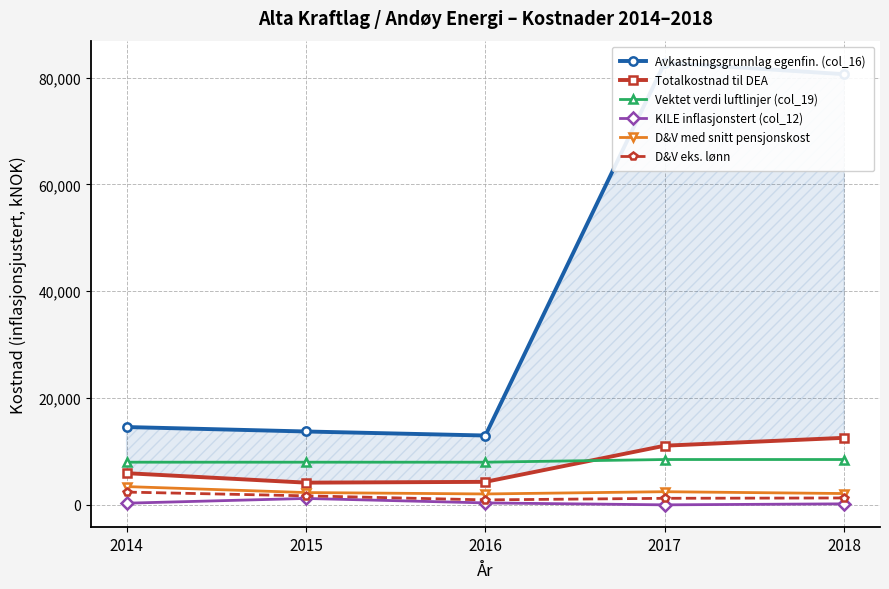

How many distinct data groups are displayed?

6